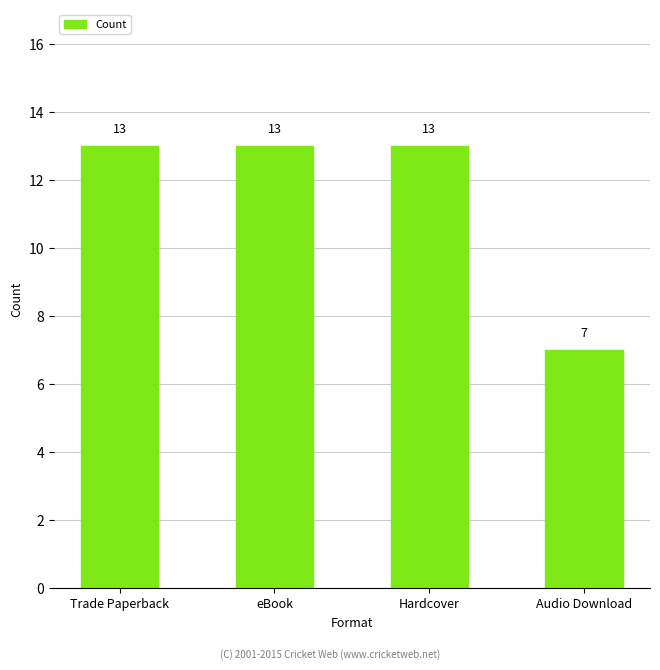

What is the ratio of the value at Trade Paperback to the value at Audio Download?

1.9